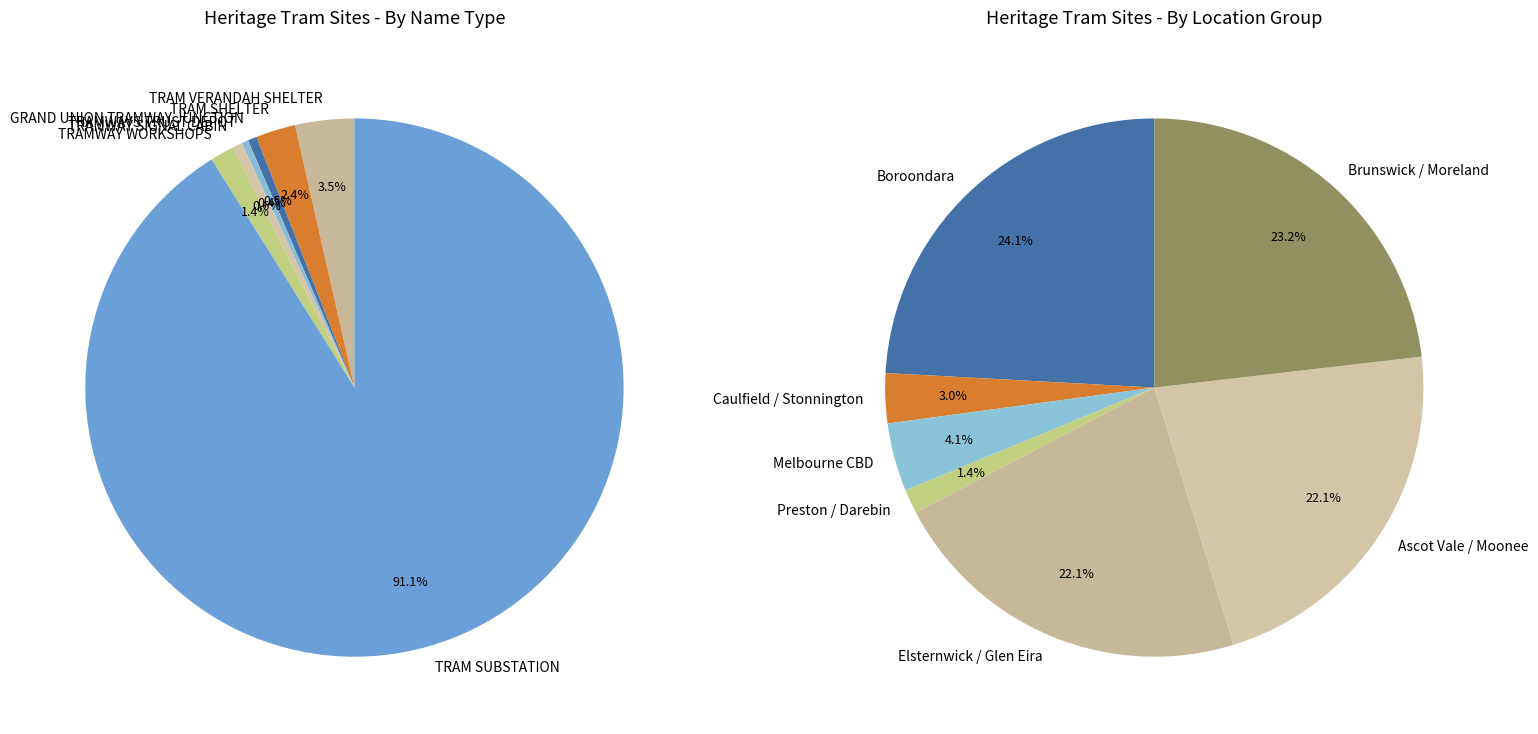

What is the smallest slice in the pie chart?

TRAM SHELTER (MACARTHUR ST)